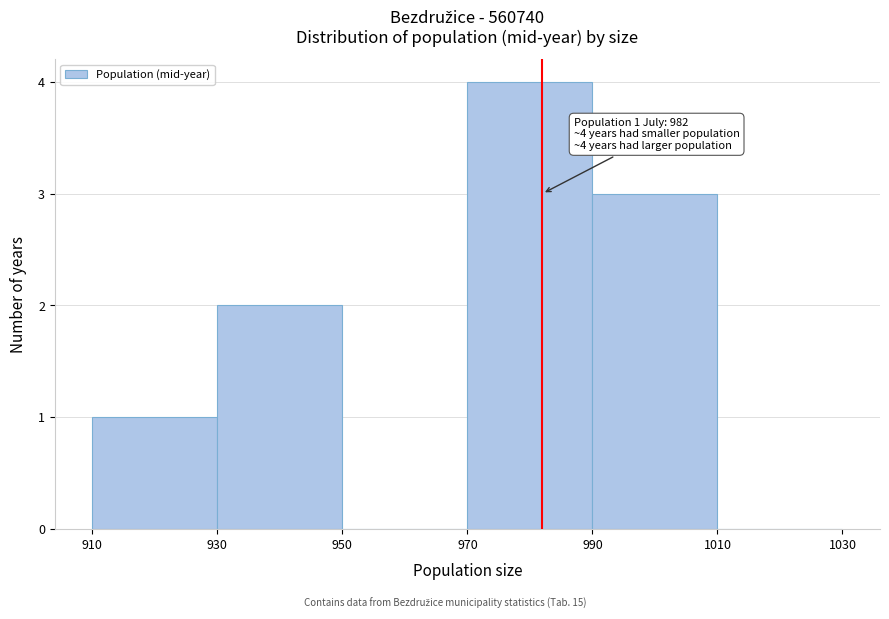

Which range on the x-axis has the tallest bar?

970 to 990